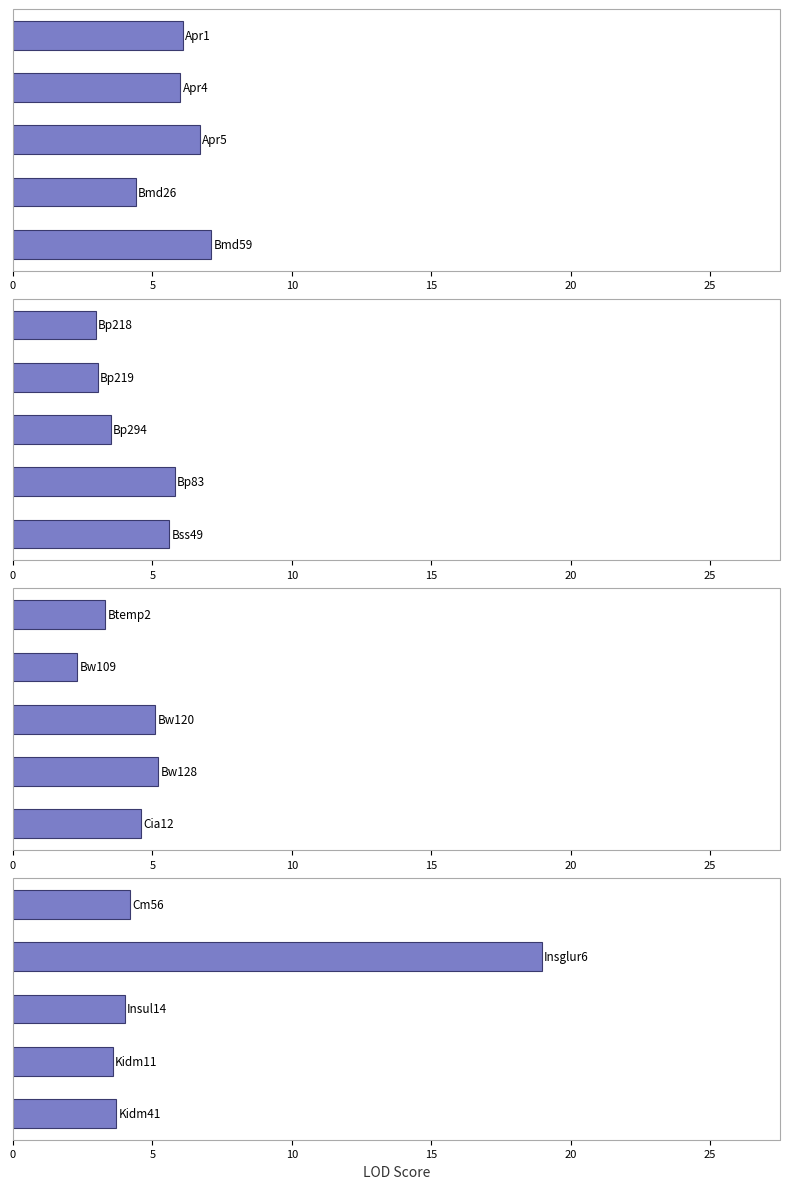

Does the chart contain any negative values?

No